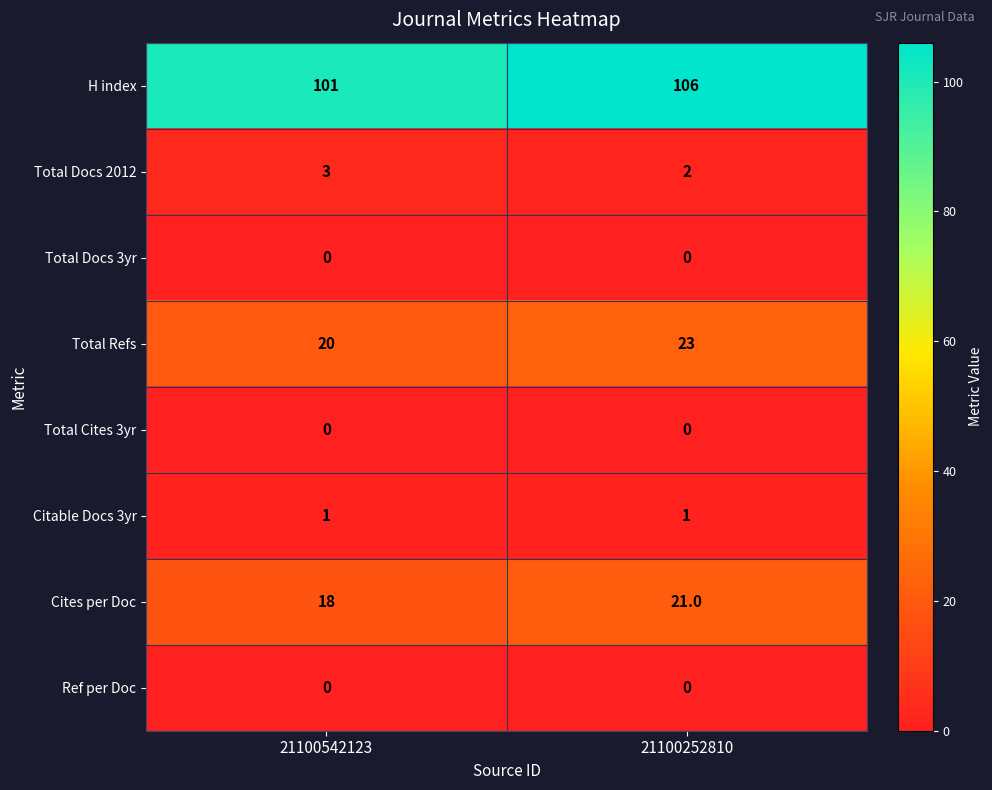

The Total Docs 3yr series shows 0 at 21100542123. True or false?

True